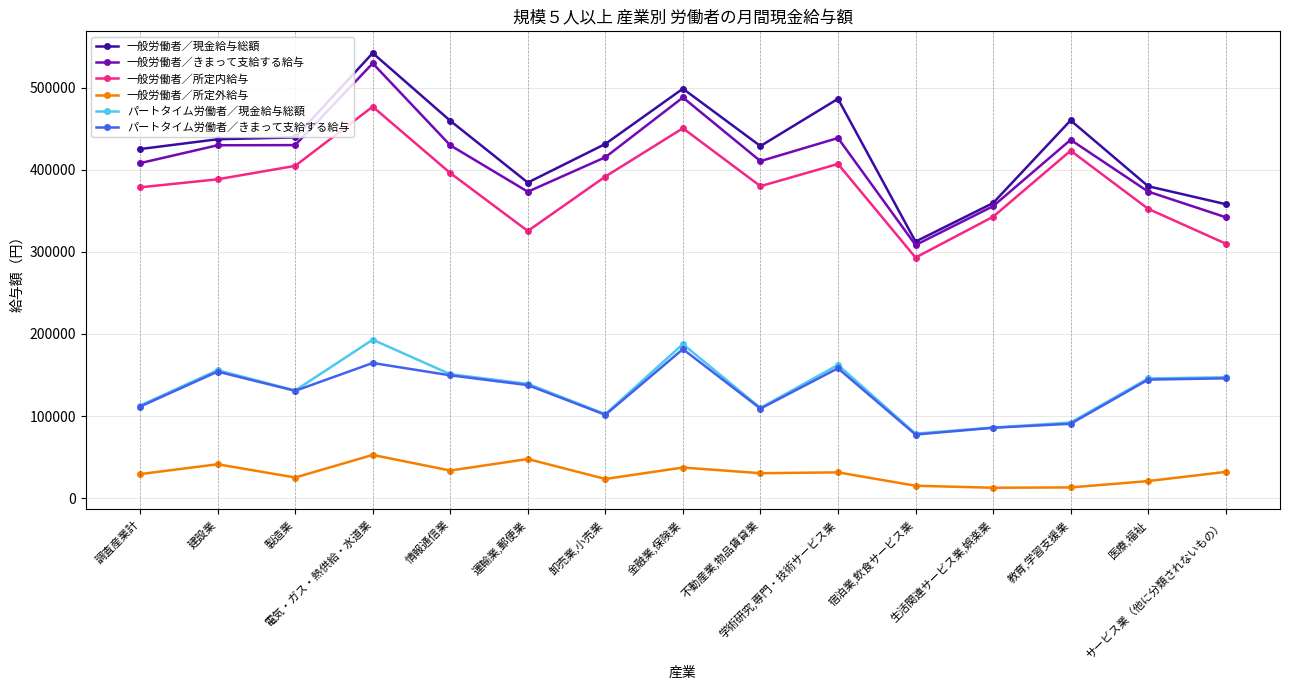

What is the minimum value shown in the chart?

12837